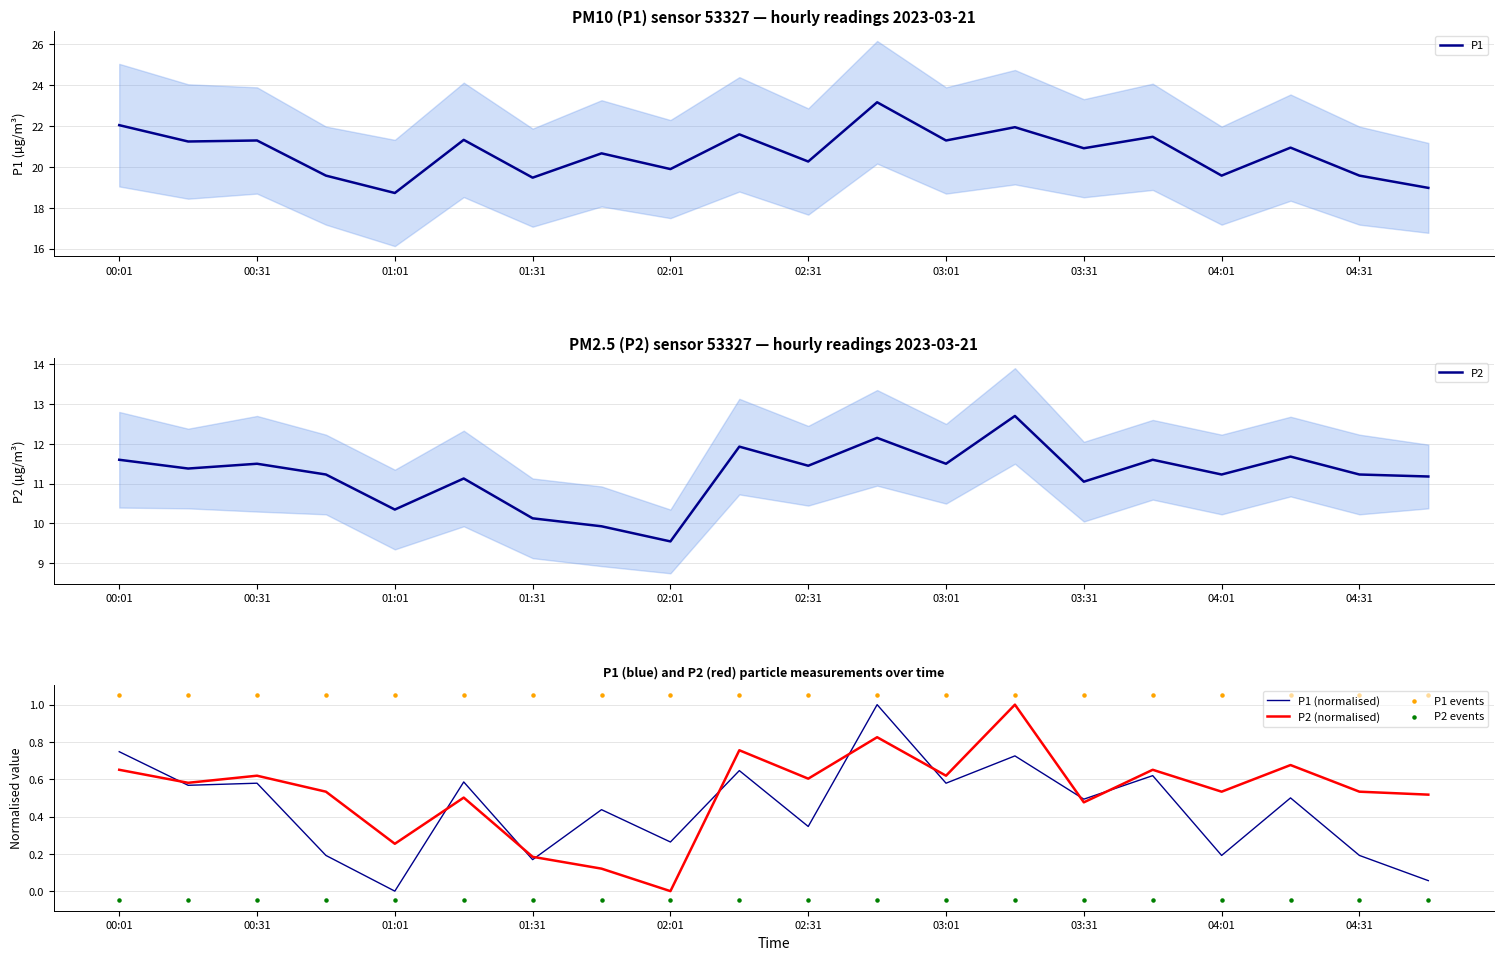

What are all the series names shown in the legend?

P1, P2, P1 (normalised), P2 (normalised), P1 events, P2 events